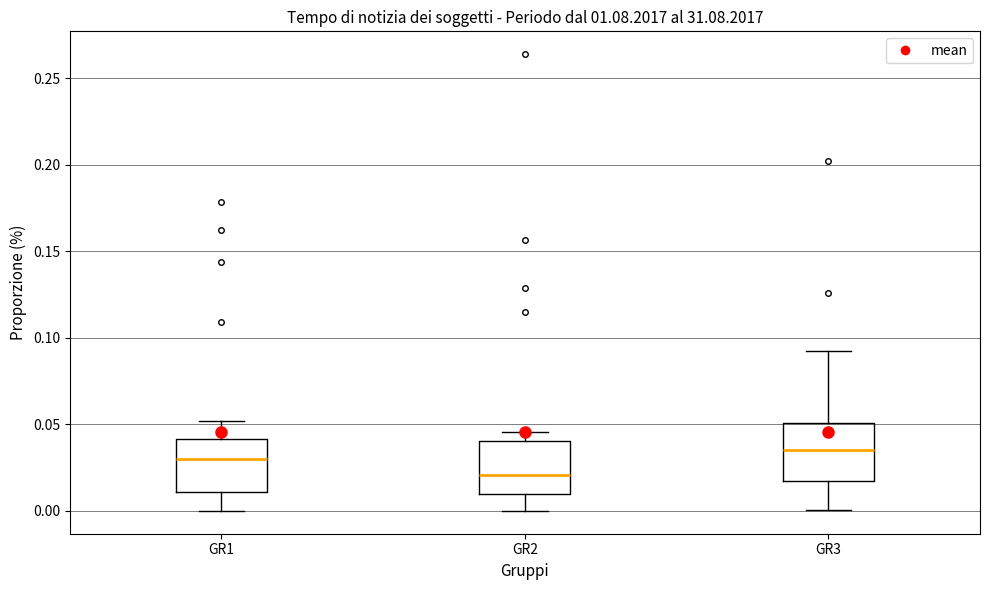

Reading left to right, transcribe this box plot: for each box, give where its median line is, the range the box spans, and where its two whiskers end, as read against the y-axis. The values are not printed on the chart, so give them approximately, as read against the axis.

GR1: median 0.030, box 0.010 to 0.040, whiskers 0.000 to 0.050
GR2: median 0.020, box 0.010 to 0.040, whiskers 0.000 to 0.045
GR3: median 0.035, box 0.015 to 0.050, whiskers 0.000 to 0.090